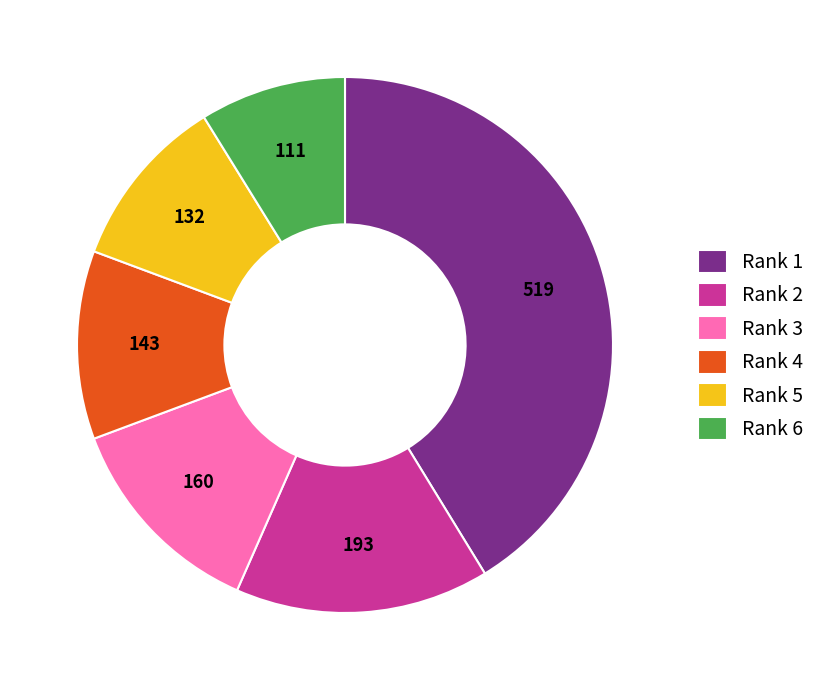

Which category has the biggest portion of the pie?

Rank 1